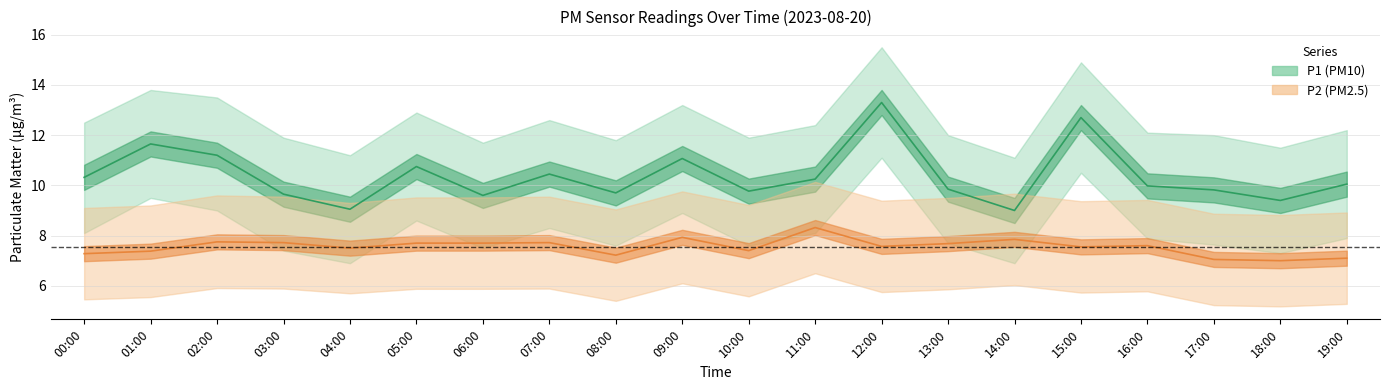

Does the chart have visible grid lines?

Yes